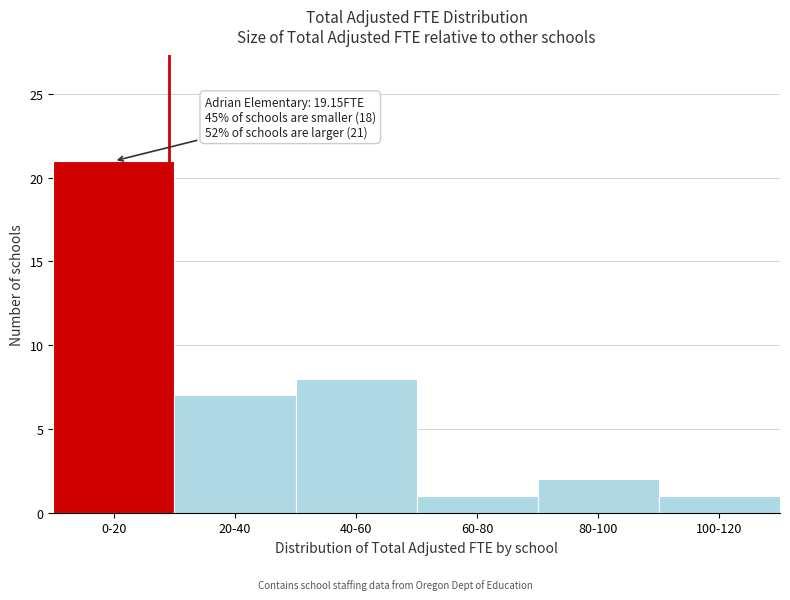

Reading left to right, what are all the values shown in this chart?

0-20=21	20-40=7	40-60=8	60-80=1	80-100=2	100-120=1